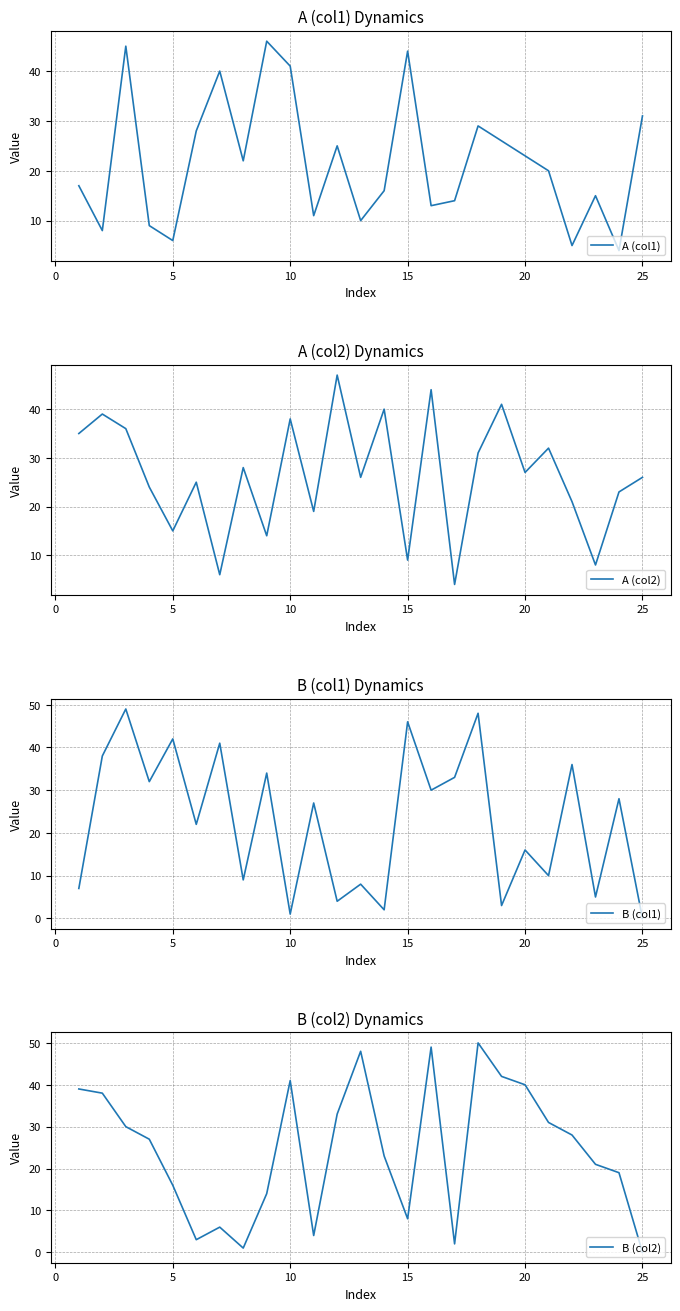

True or false: B (col1) has more than 2 points higher than both neighbors.

True